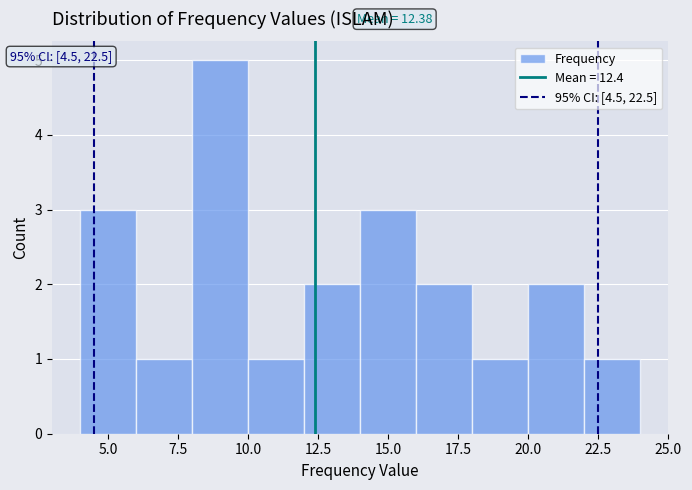

Over which range of the x-axis is the bar tallest?

8 to 10